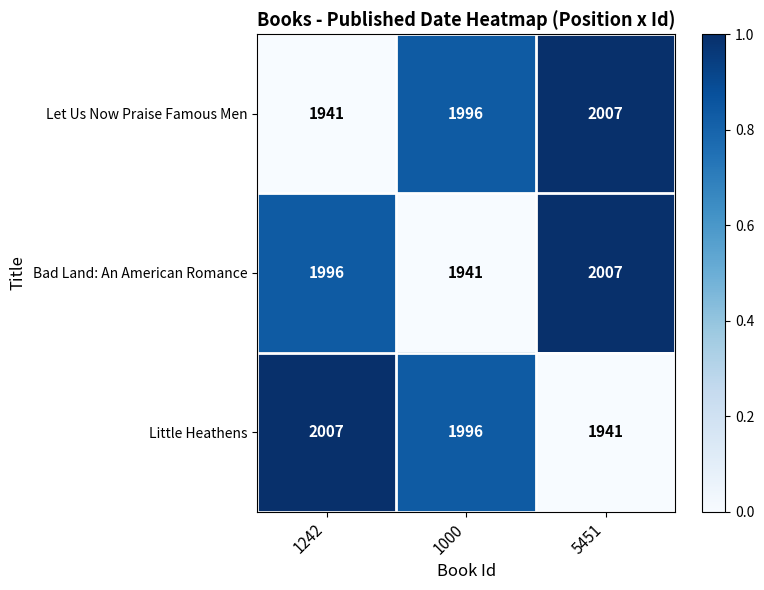

Is it true that Bad Land: An American Romance equals 1996 at 1242?

True